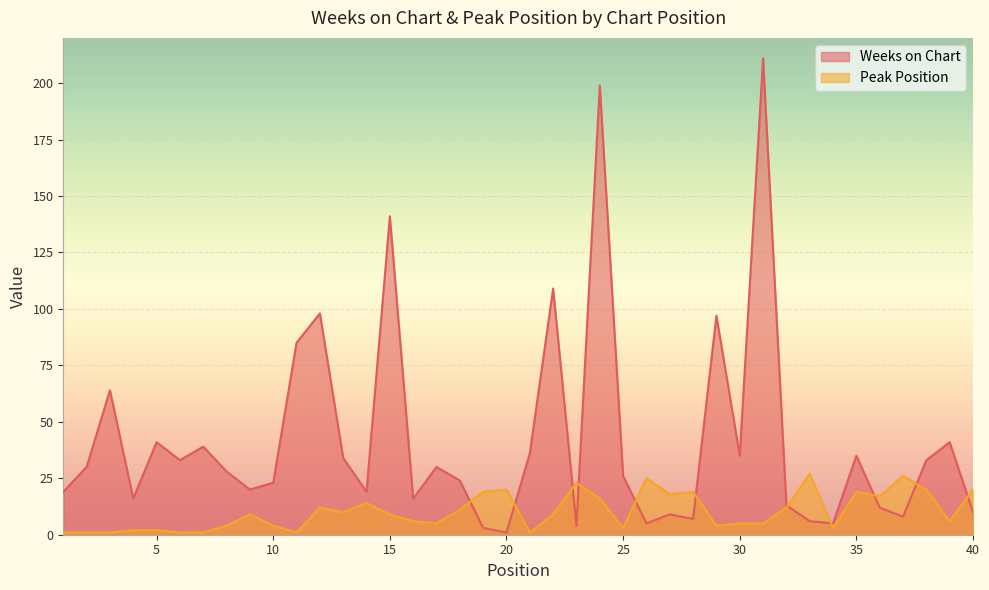

What is the minimum value for Peak Position?

1